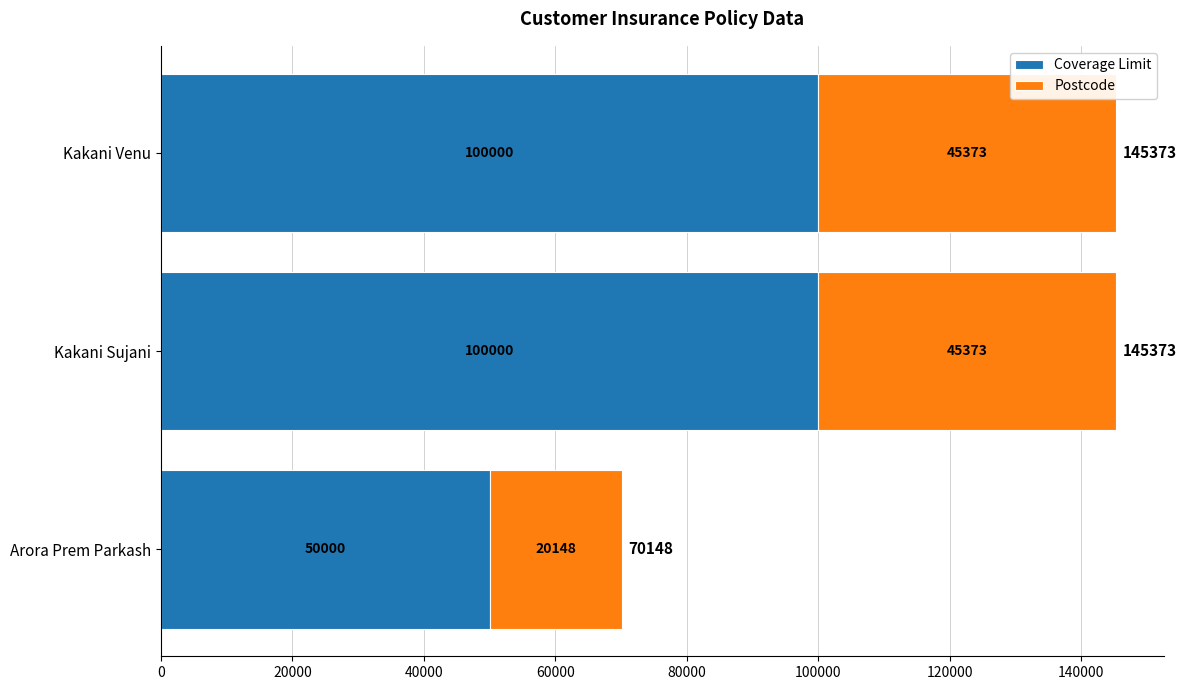

What is the total value across all series at Arora Prem Parkash?

70148